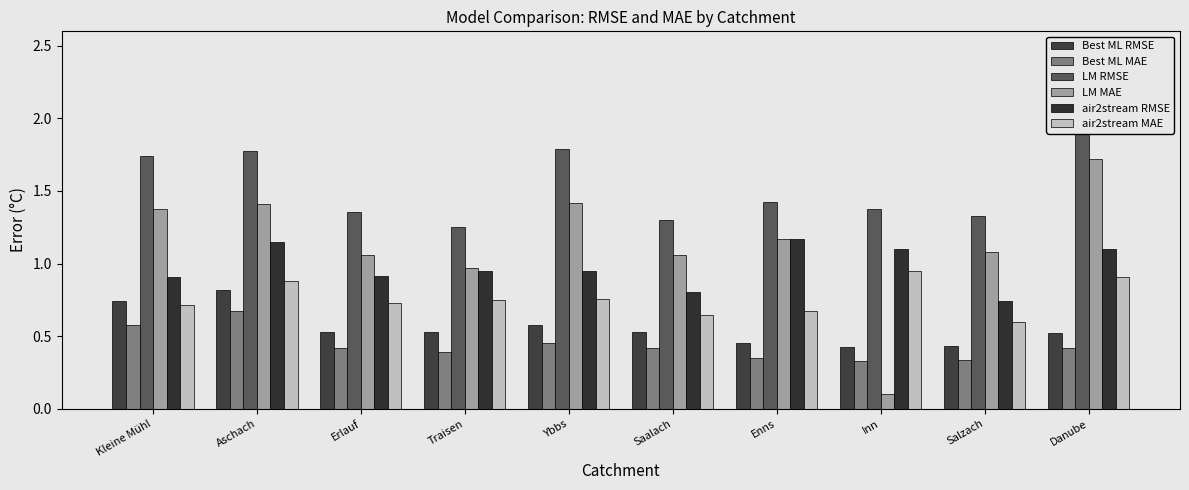

What is the lowest value of the air2stream MAE series?

0.6